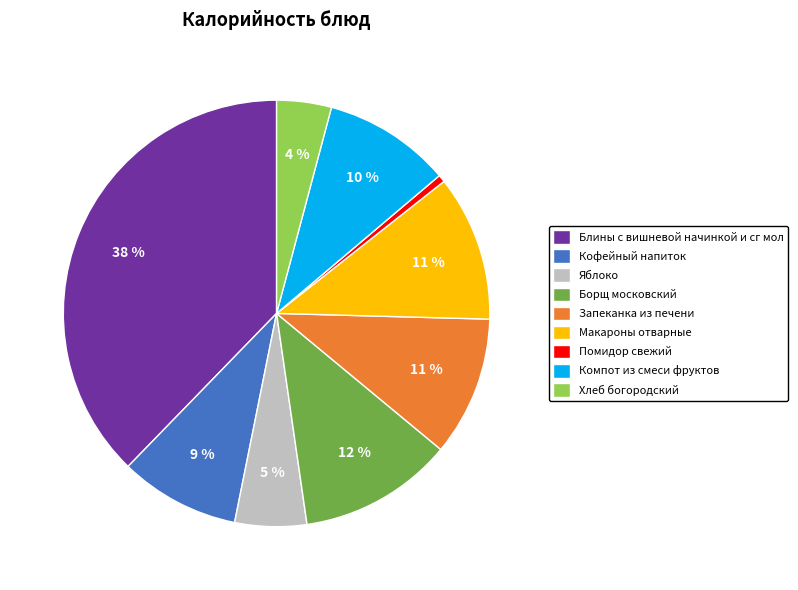

How many segments does this pie chart have?

9